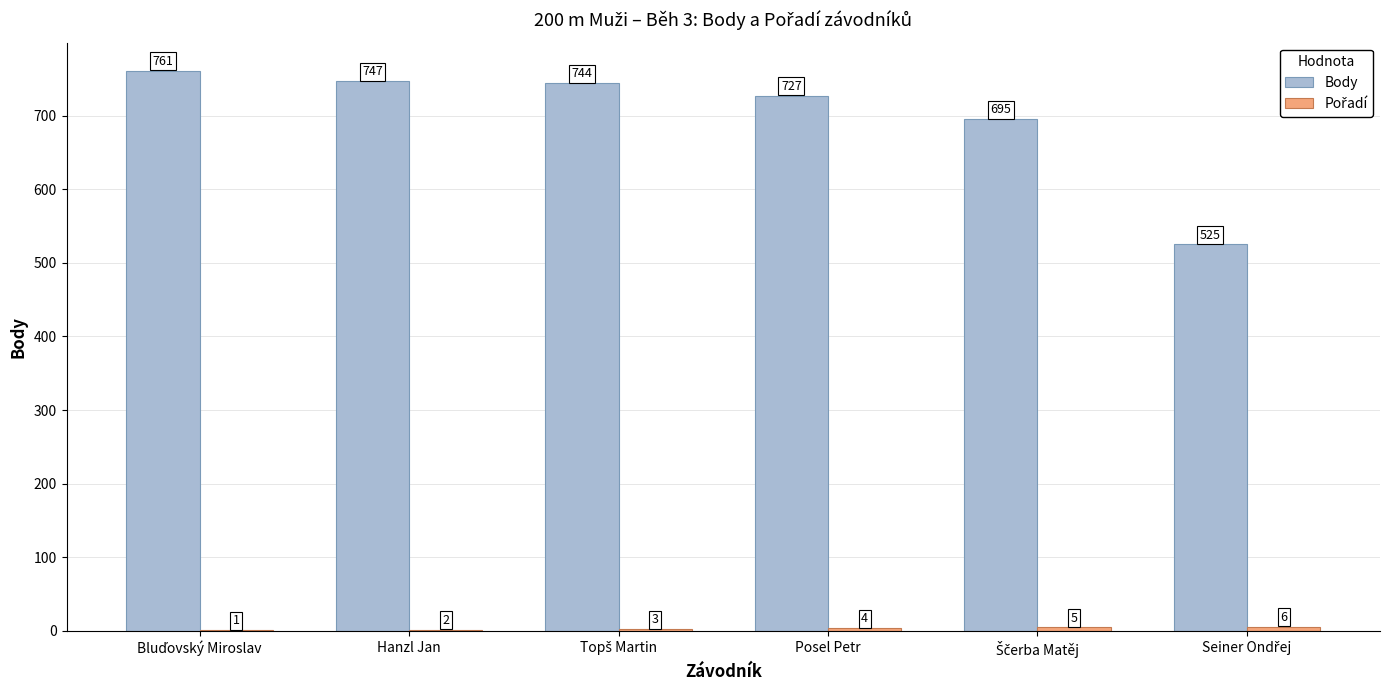

What is the maximum value shown in the chart?

761